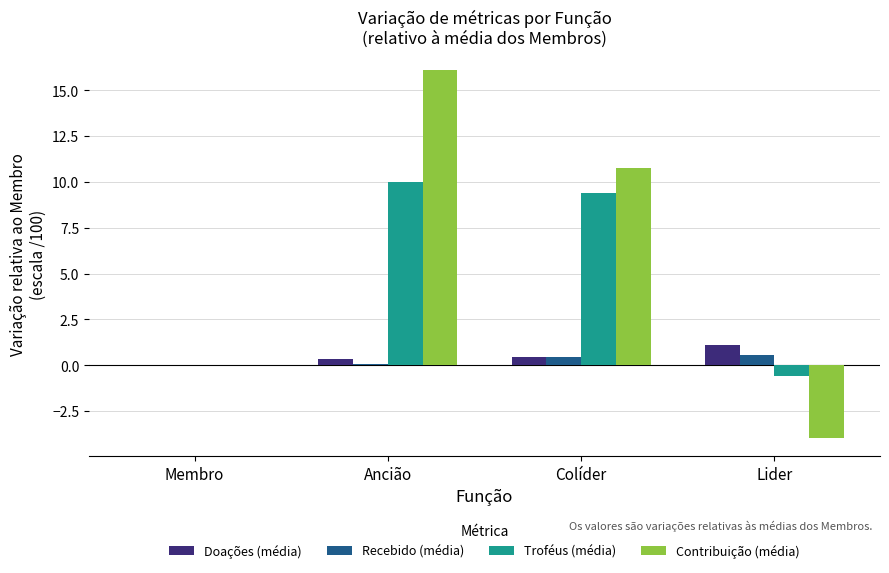

What is the difference between the Recebido (média) values at Ancião and Colíder?

0.4